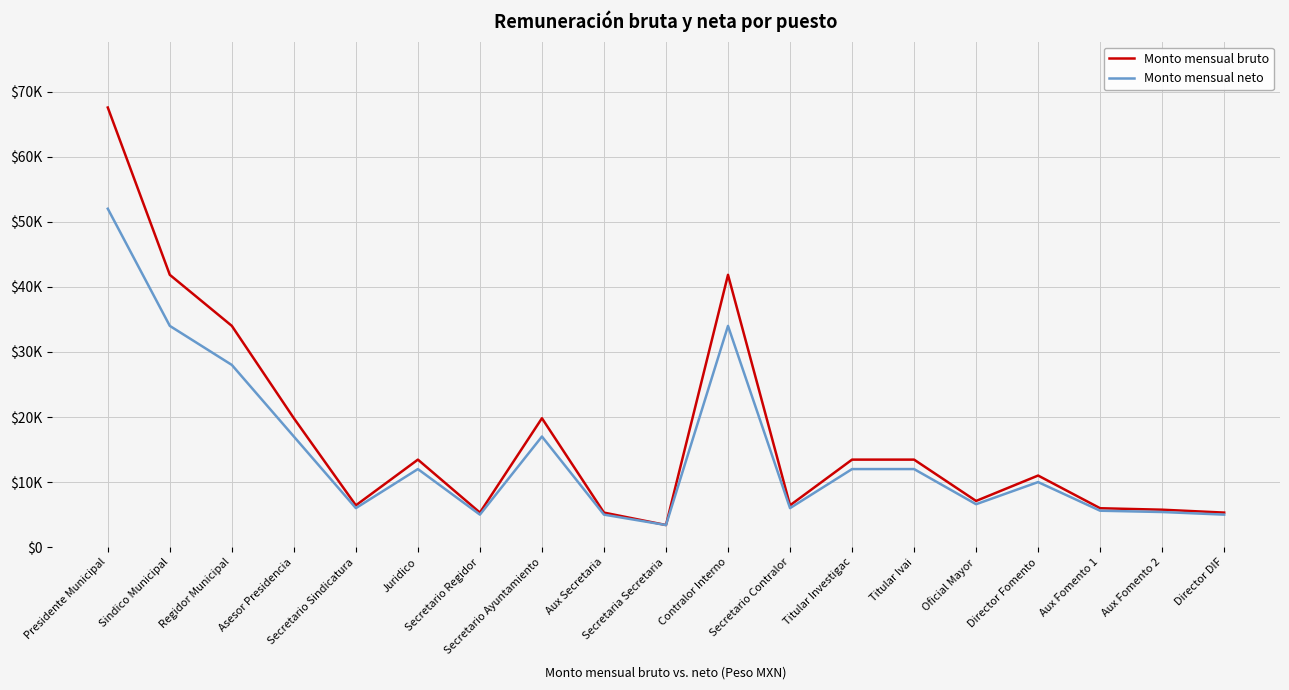

Where does the Monto mensual neto series first go above 10000?

Presidente Municipal